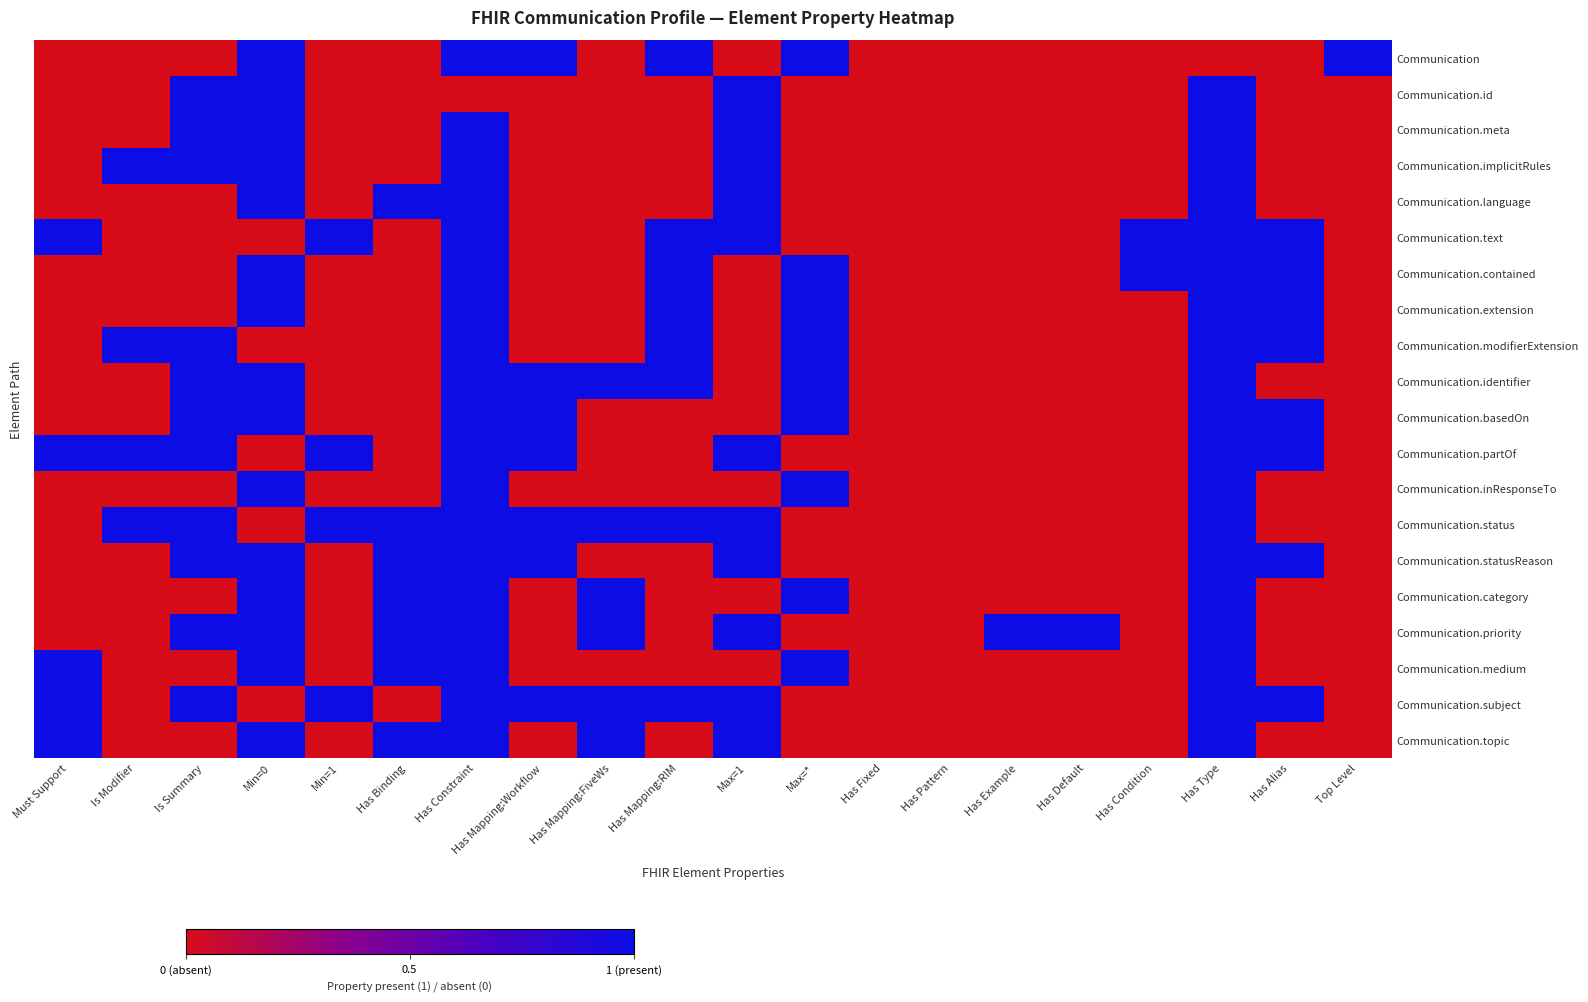

What is the spread (max minus min) of values at Is Modifier?

1